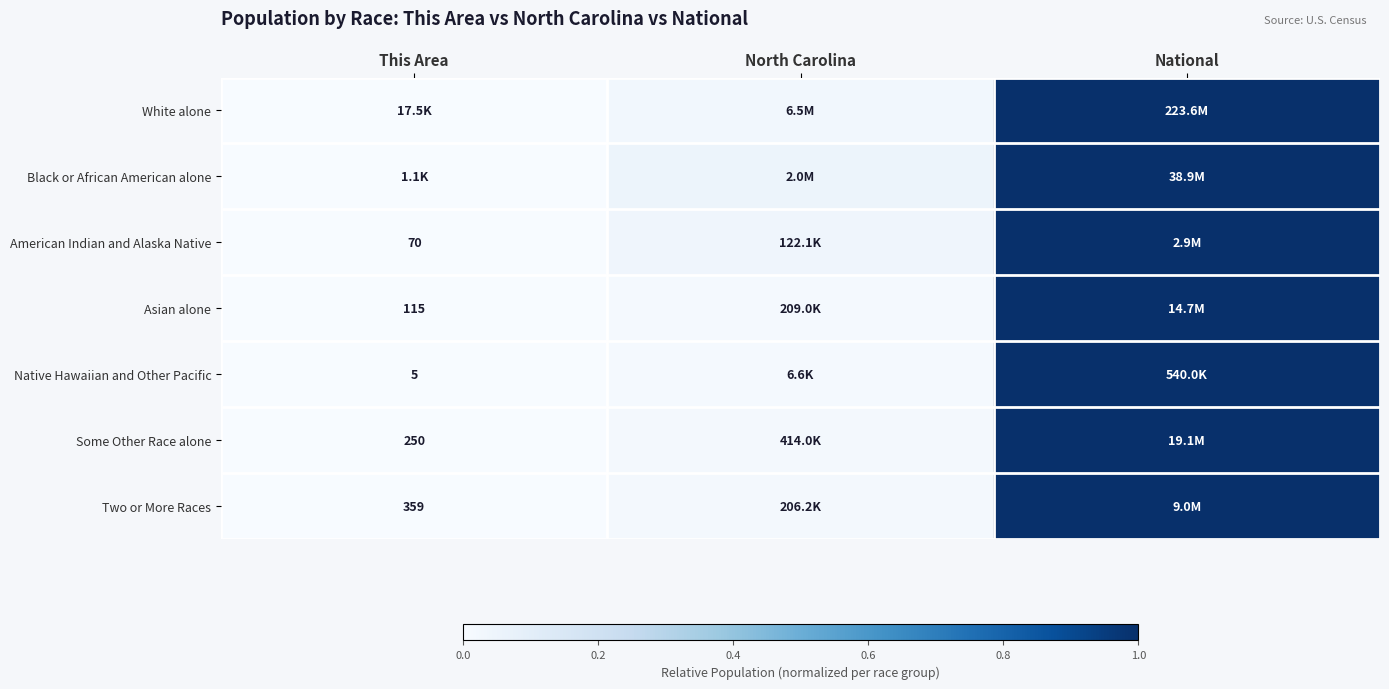

Is it true that Asian alone equals 0.4 at National?

False